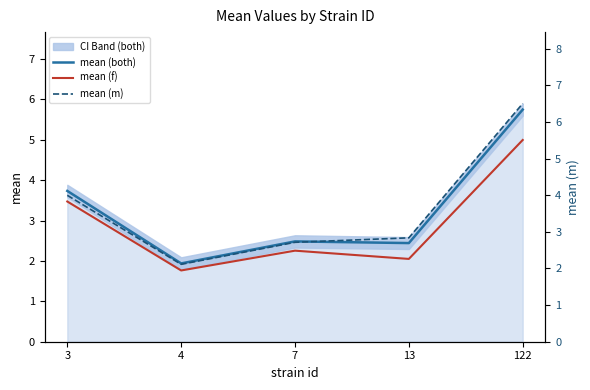

True or false: mean (both) and mean (f) intersect in this chart.

False